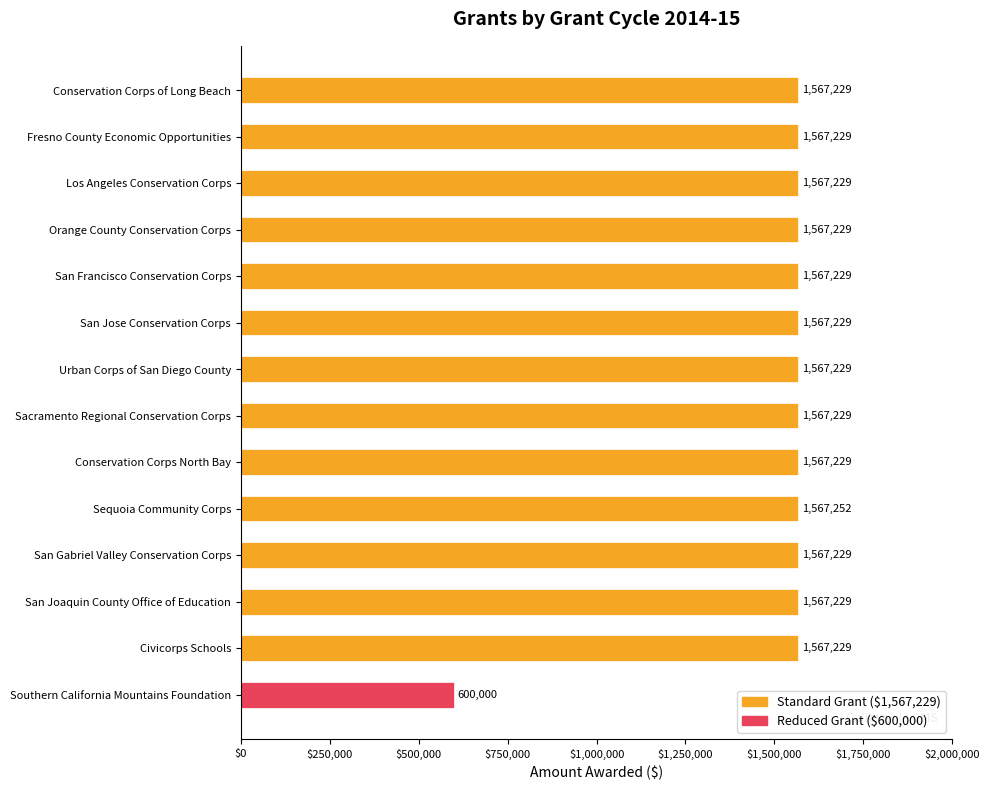

Read the value at San Francisco Conservation Corps.

1567229